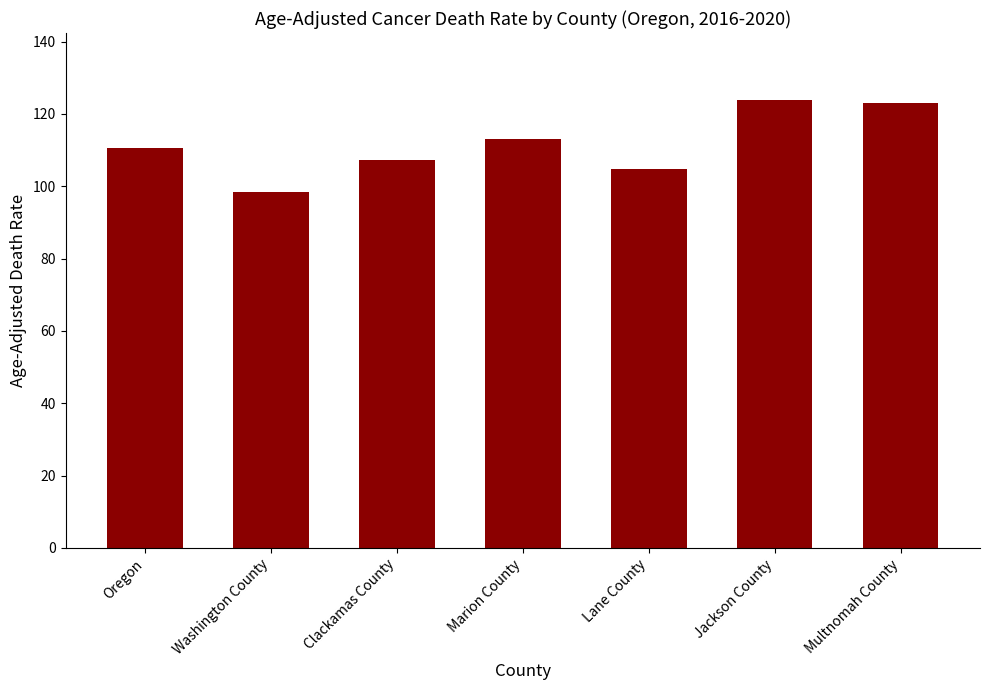

How many values exceed 110?

4